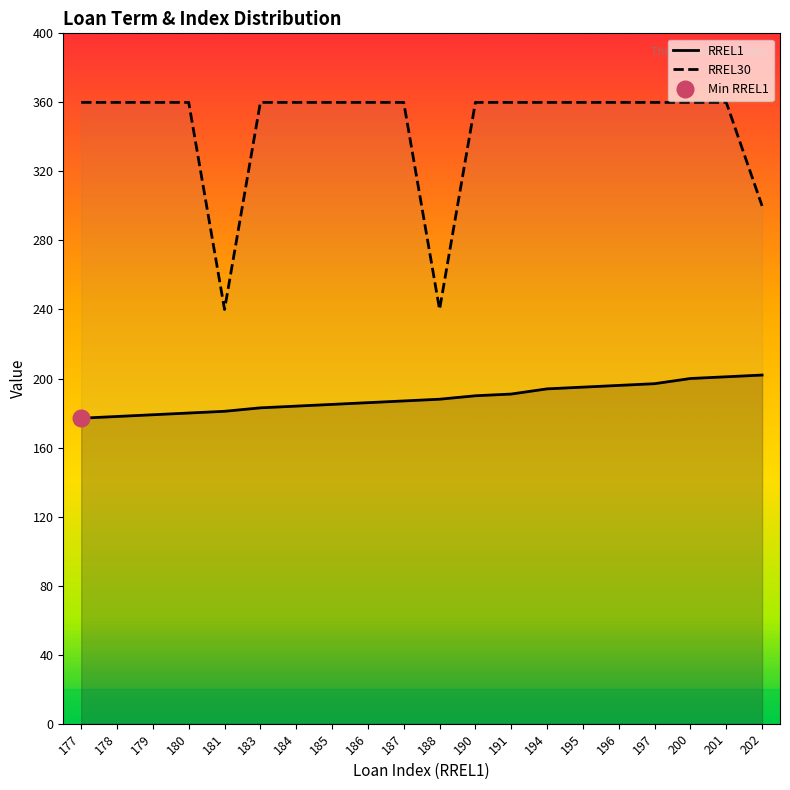

Which series has the widest spread of values?

RREL30